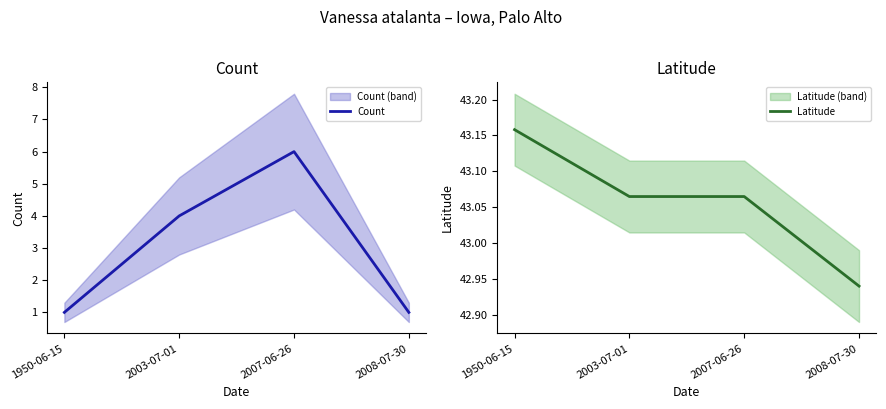

Read the Latitude value at 2007-06-26.

43.1